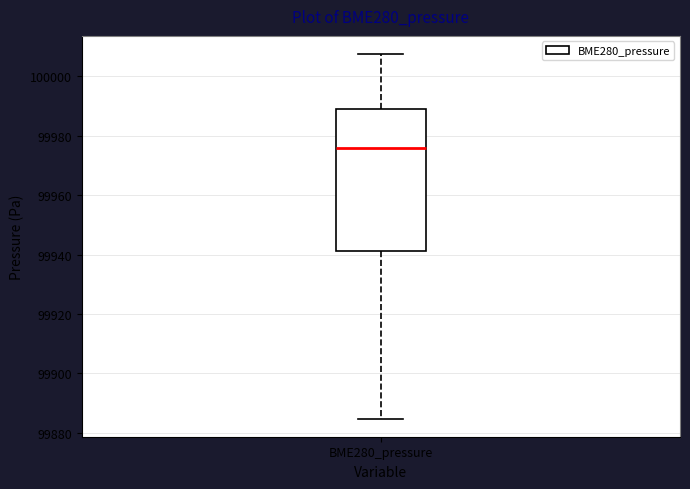

Transcribe this box plot: give where the median line is, the range the box spans, and where the two whiskers end, as read against the y-axis. The values are not printed on the chart, so give them approximately, as read against the axis.

median 99976, box 99942 to 99990, whiskers 99884 to 100008